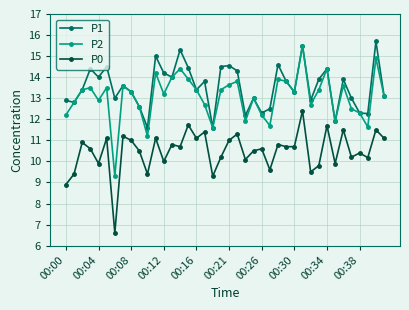

What are all the series names shown in the legend?

P1, P2, P0